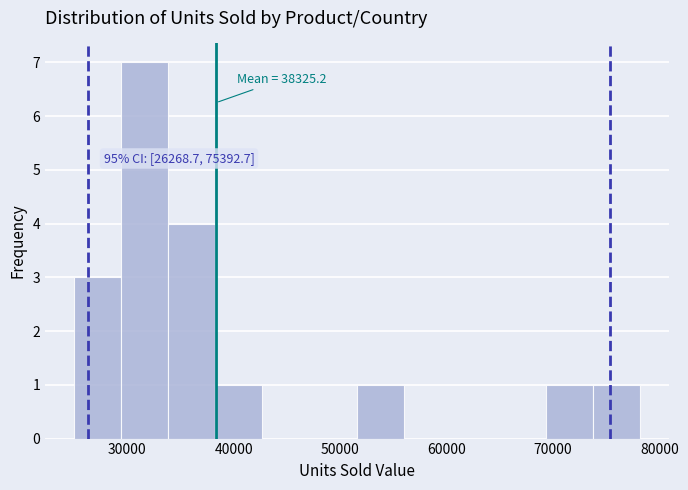

Over which range of the x-axis is the bar tallest?

29000 to 34000